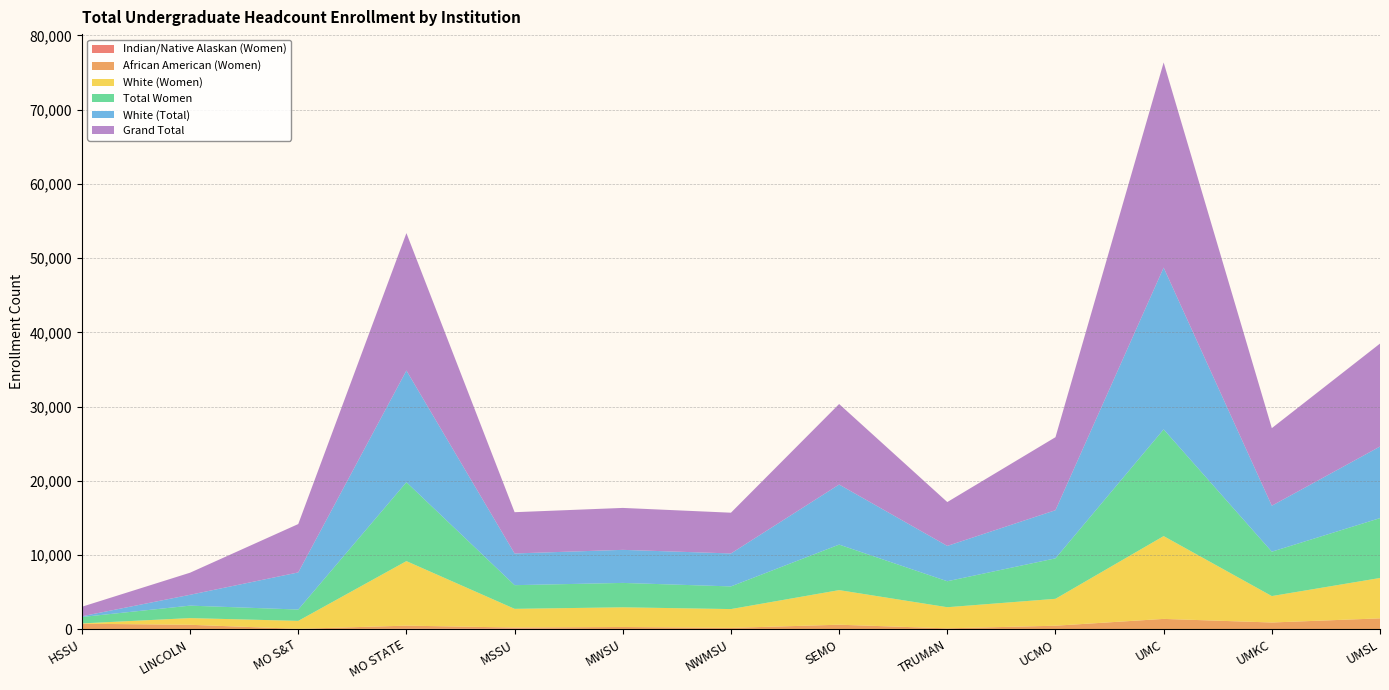

Reading left to right, list all the values displayed in this chart.

African American (Women): 747	602	54	416	140	297	181	589	117	466	1373	892	1441
Indian/Native Alaskan (Women): 0	3	3	74	93	13	5	25	7	14	24	21	29
White (Women): 42	901	1073	8692	2520	2650	2535	4661	2848	3624	11156	3560	5439
Total Women: 866	1678	1528	10630	3189	3286	3053	6132	3499	5452	14378	5979	8066
White (Total): 98	1461	4999	15046	4271	4453	4440	8093	4759	6485	21793	6194	9642
Grand Total: 1280	2977	6520	18517	5561	5650	5491	10848	5910	9838	27642	10453	13874